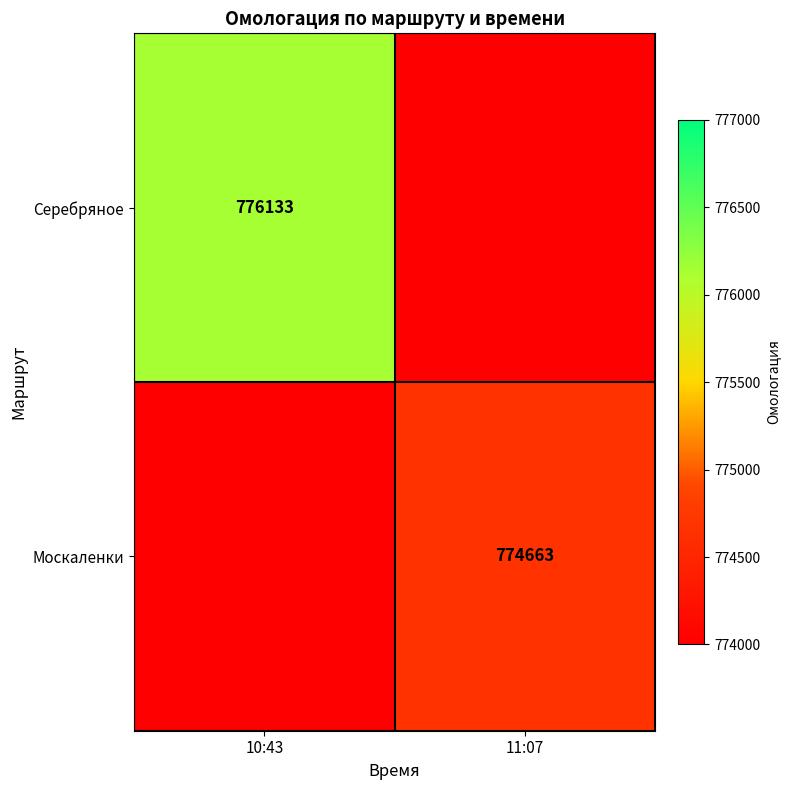

True or false: Москаленки has a value of 1034221 at 11:07.

False